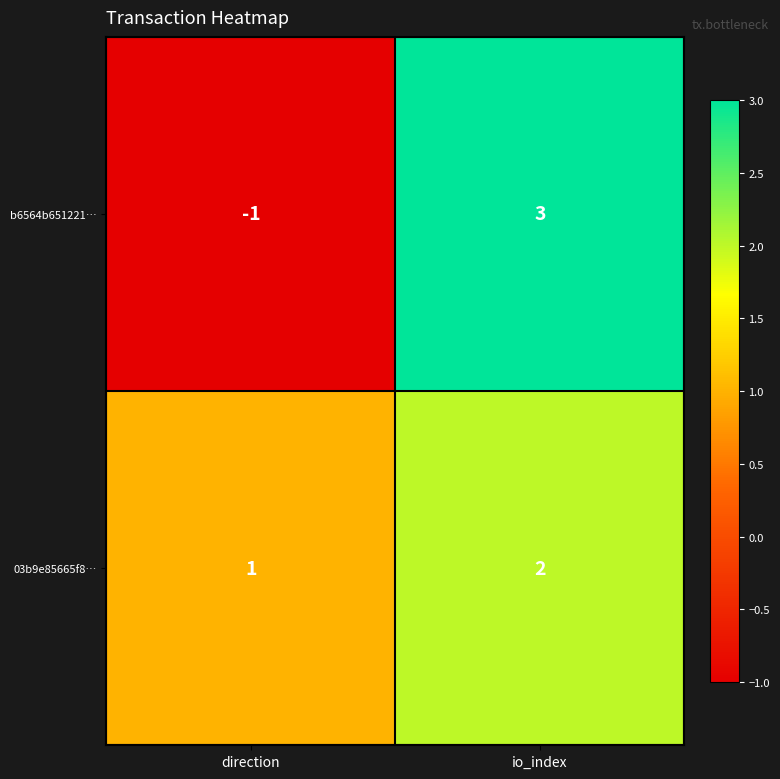

List the series in order of their peak value, lowest first.

03b9e85665f8…, b6564b651221…